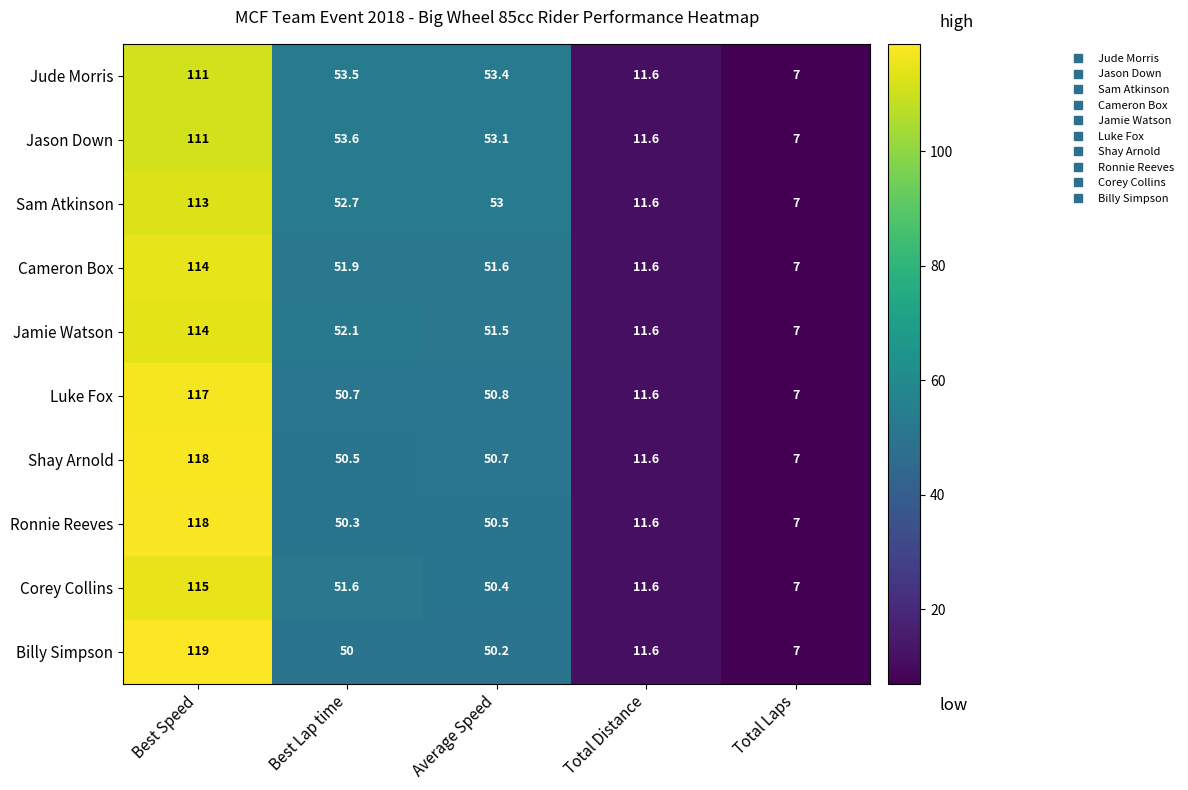

Which series has the widest spread of values?

Billy Simpson